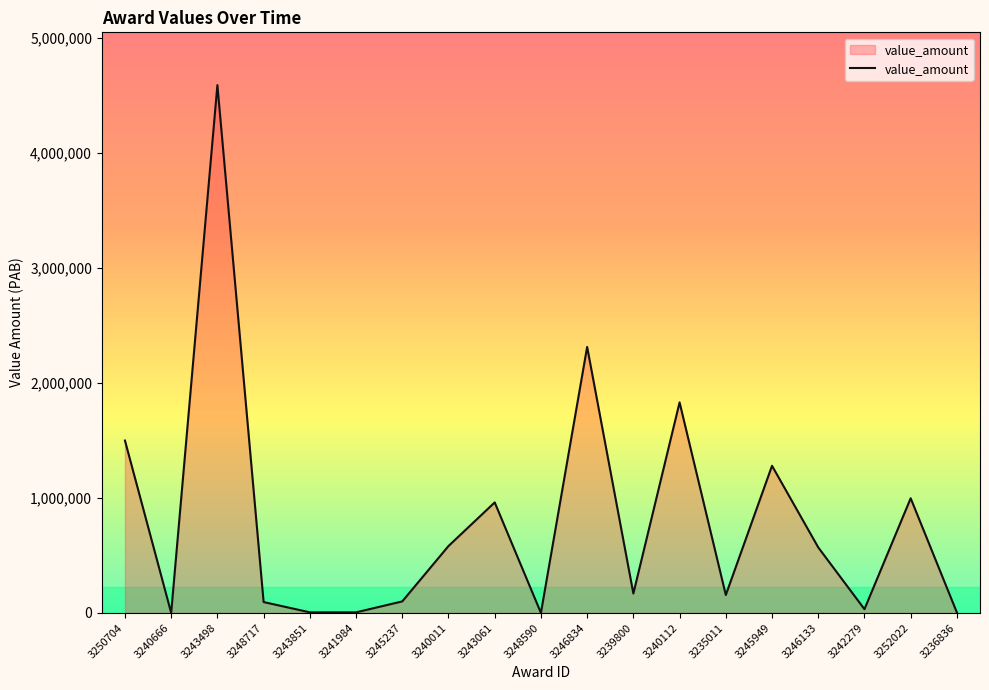

The value at 3246133 is 569158.9. True or false?

True